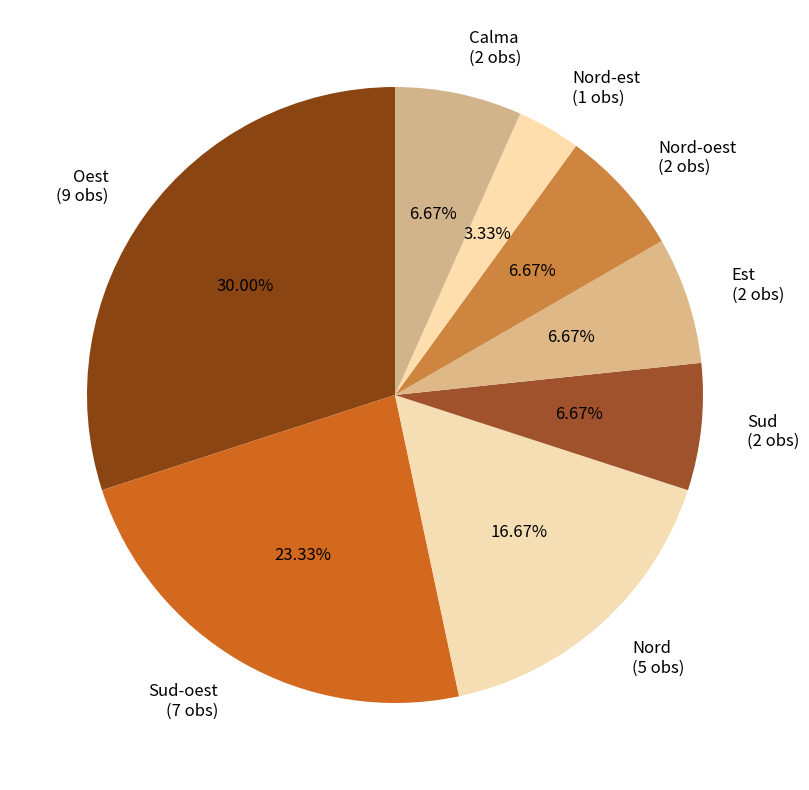

Which category has the smallest portion of the pie?

Nord-est (1 obs)